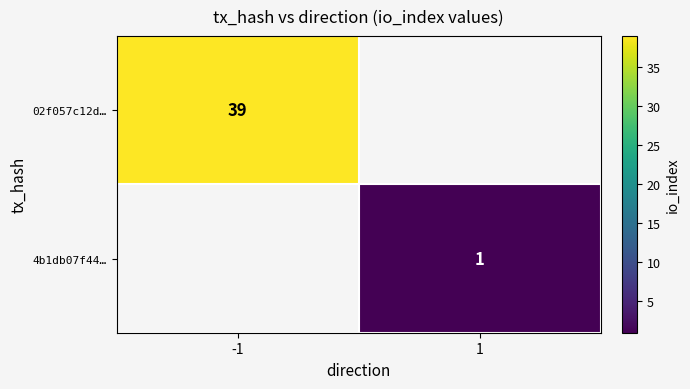

True or false: 4b1db07f44… has a value of 1 at 1.

True